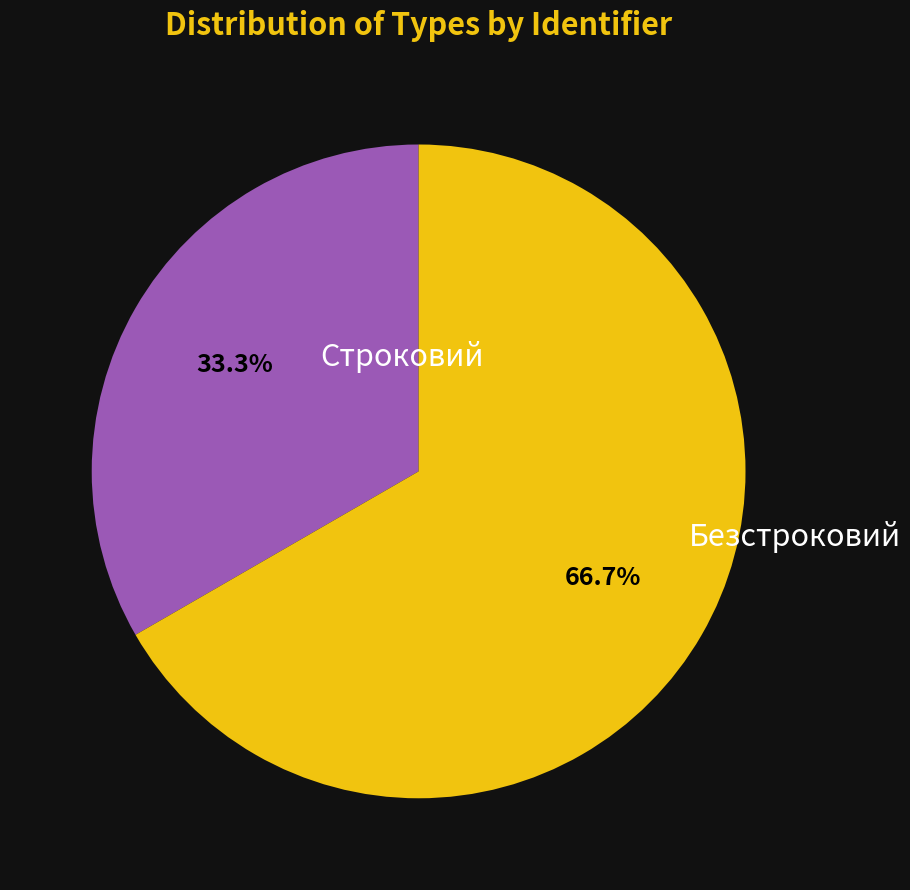

Is there a majority slice in this chart?

Yes